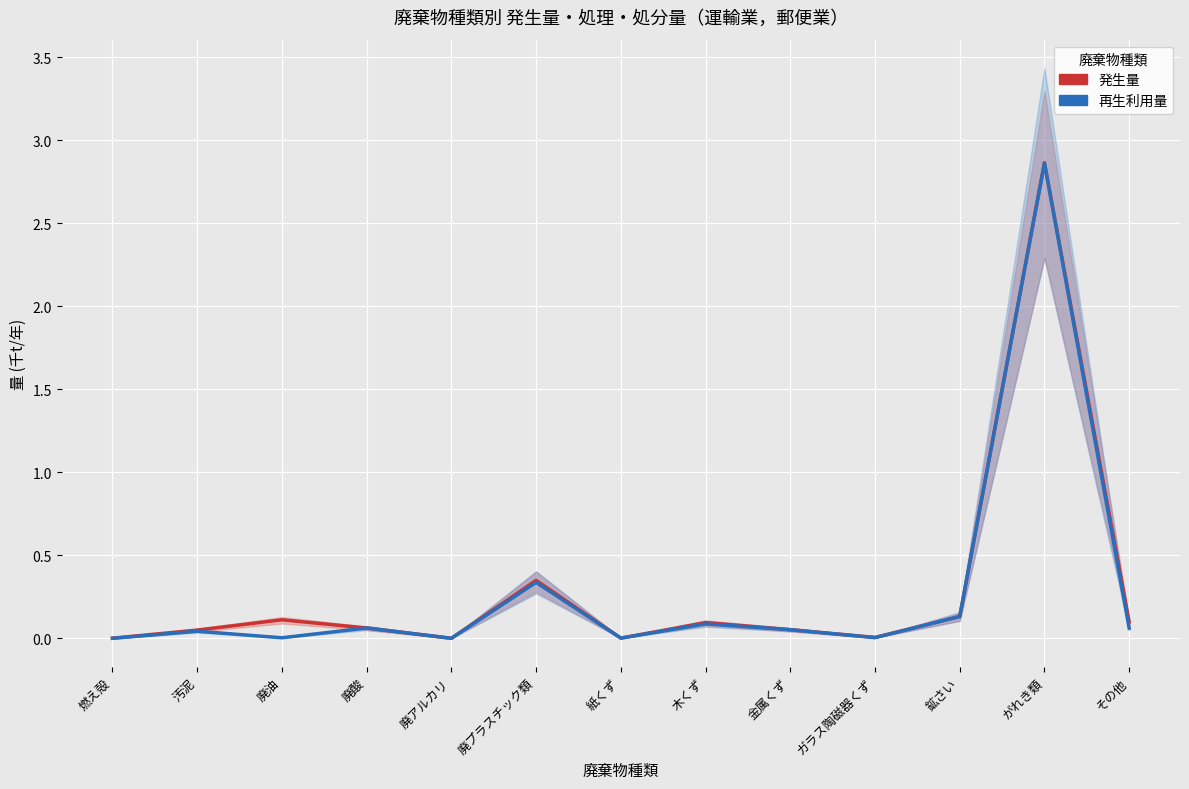

What position from the left is 汚泥?

2